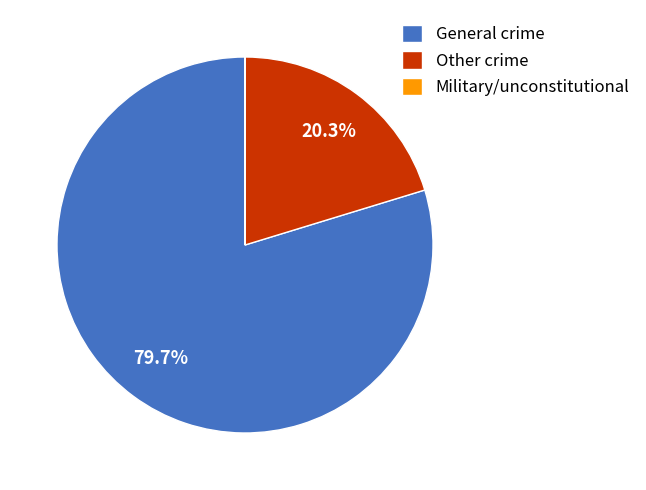

Which has a higher value, Other crime or General crime?

General crime